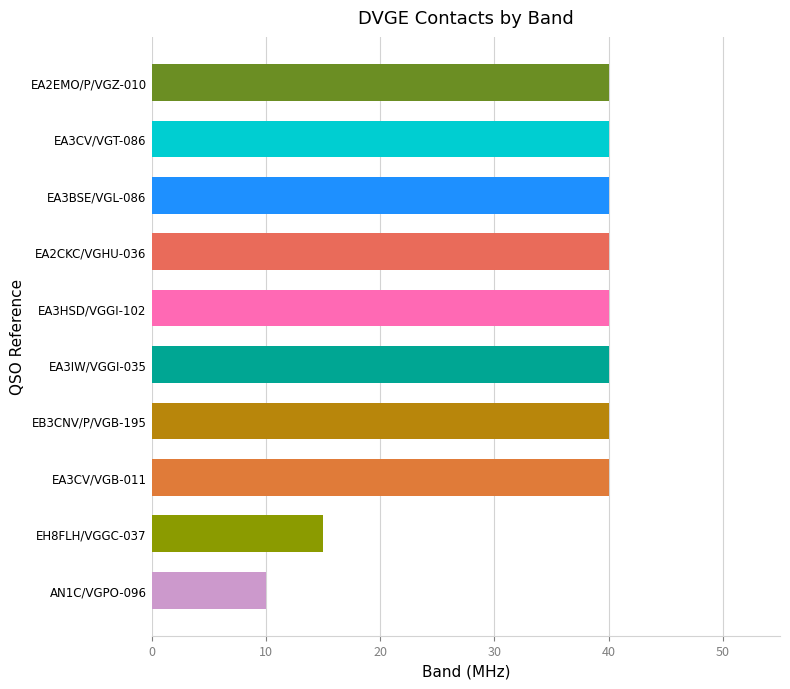

At which label is the value closest to 25?

EH8FLH/VGGC-037